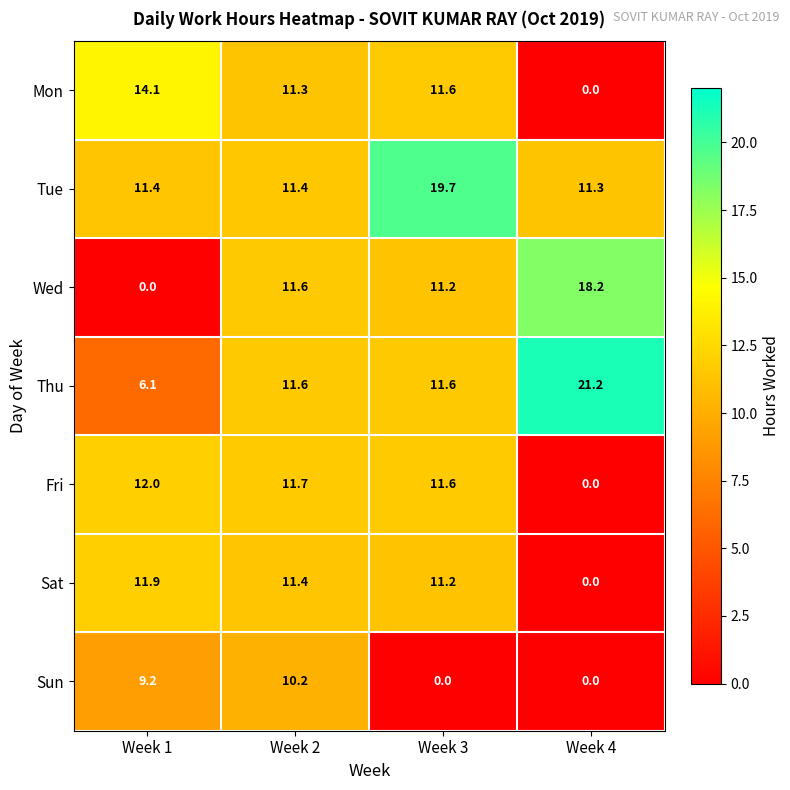

What value does the Wed series have at Week 3?

11.2